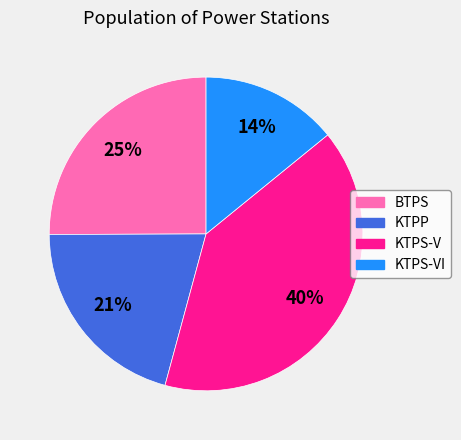

Which category has the smallest portion of the pie?

KTPS-VI